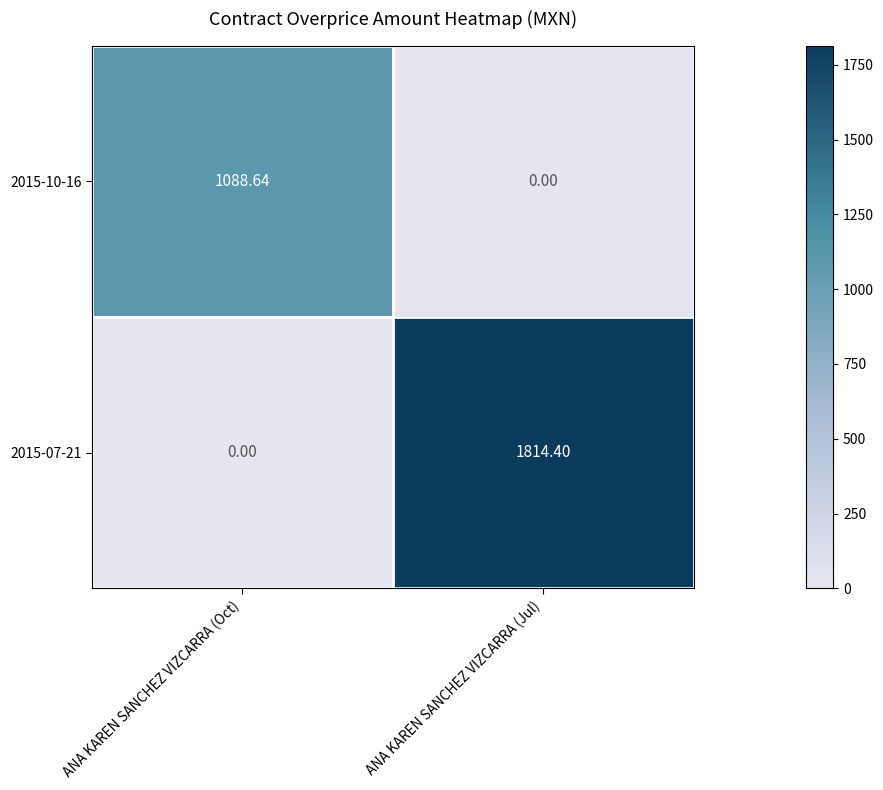

At which label does 2015-10-16 reach its minimum?

ANA KAREN SANCHEZ VIZCARRA (Jul)